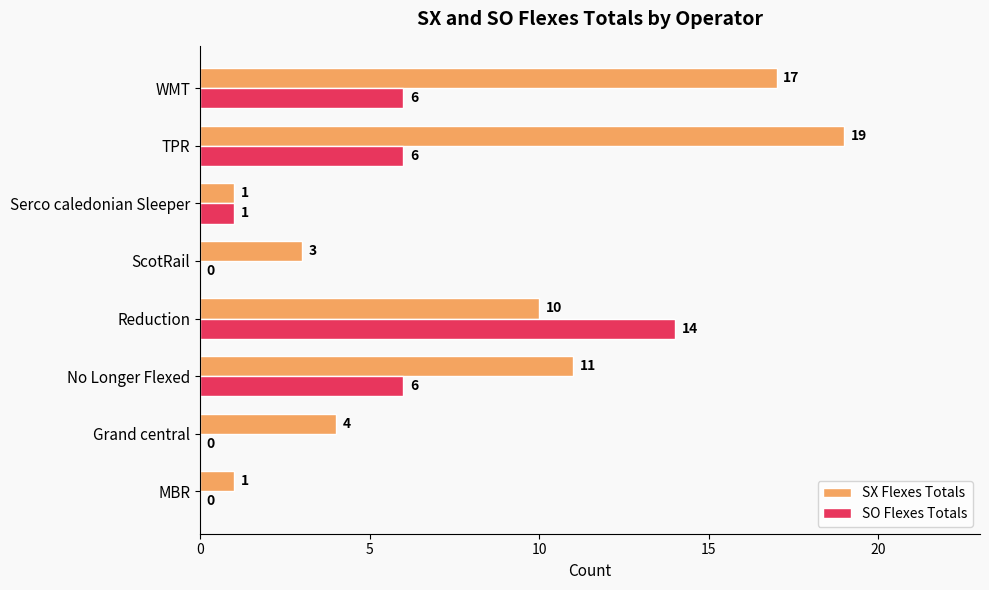

What are all the series names shown in the legend?

SX Flexes Totals, SO Flexes Totals